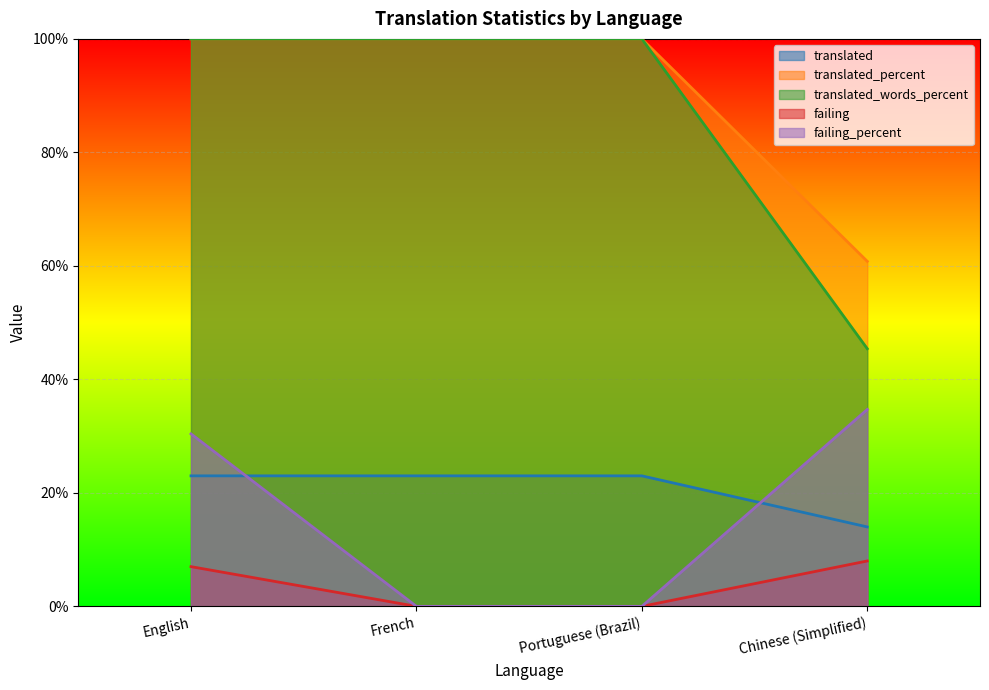

True or false: failing has more than 0 points higher than both neighbors.

False